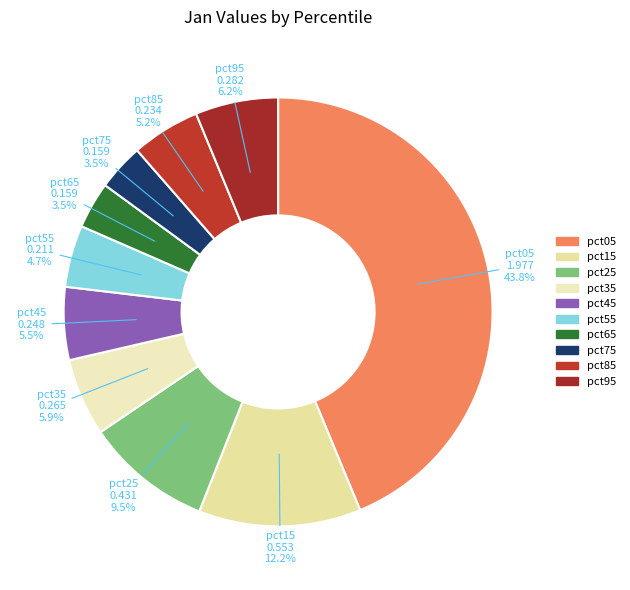

Is it true that pct85 is 5% of the pie?

True